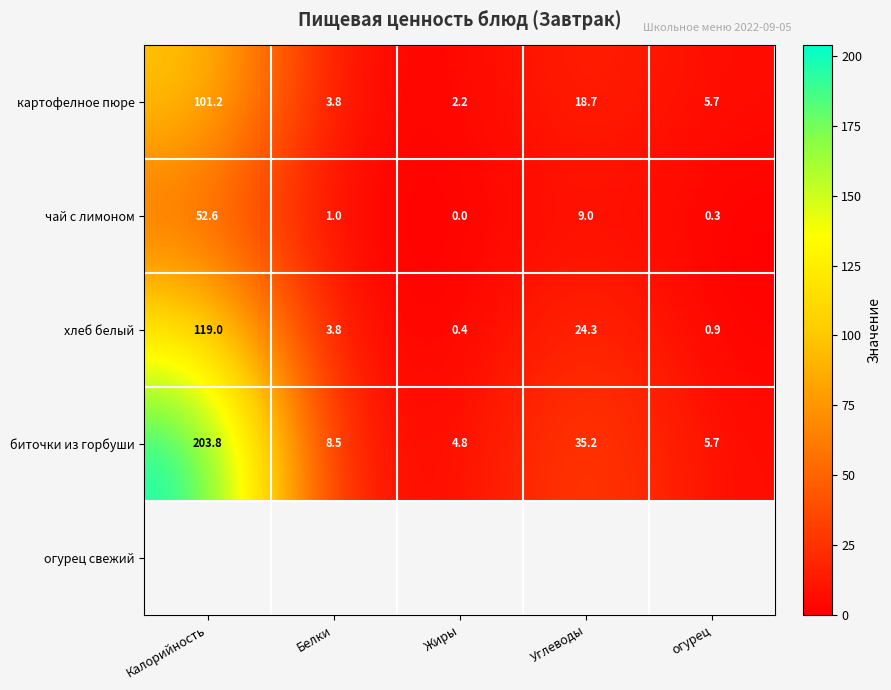

Which category has the lowest value in the картофелное пюре series?

Жиры